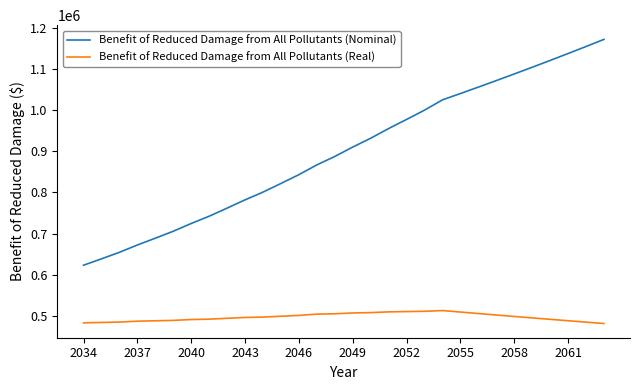

Rank the series by their maximum value, from lowest to highest.

Benefit of Reduced Damage from All Pollutants (Real), Benefit of Reduced Damage from All Pollutants (Nominal)